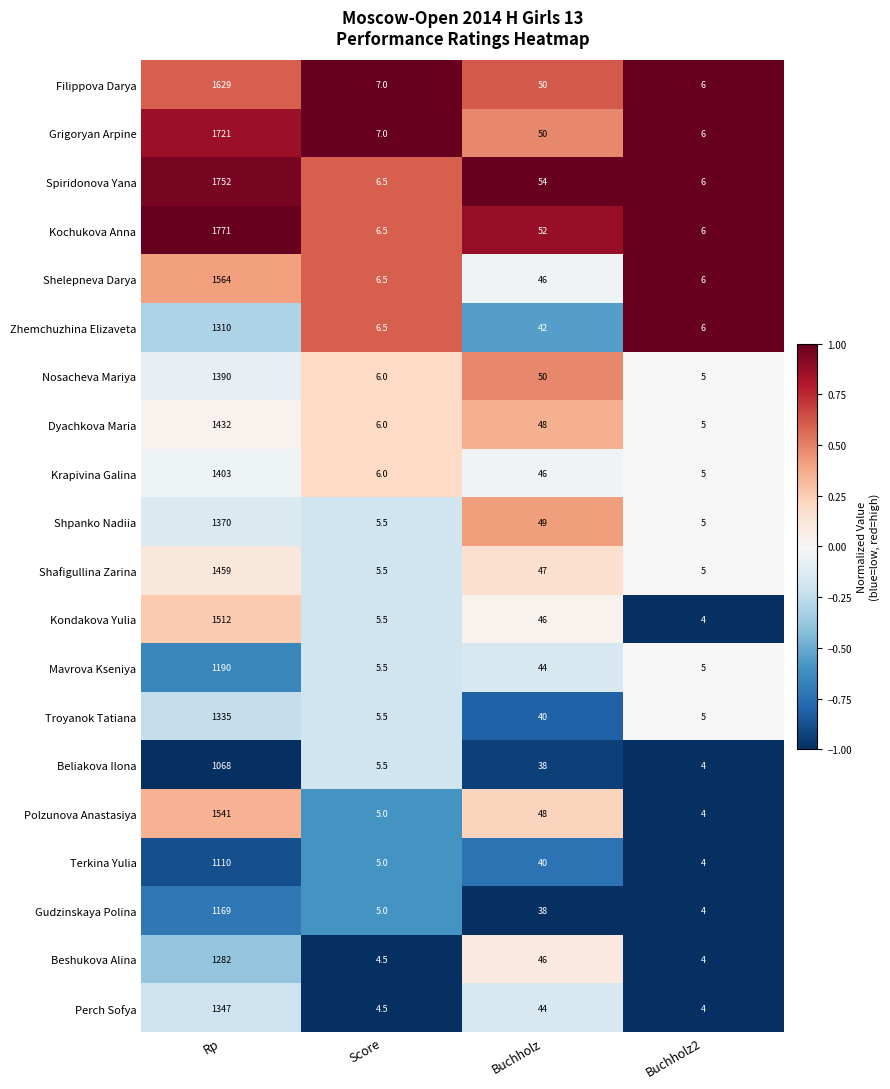

The value of Spiridonova Yana at Buchholz is 76.7. True or false?

False